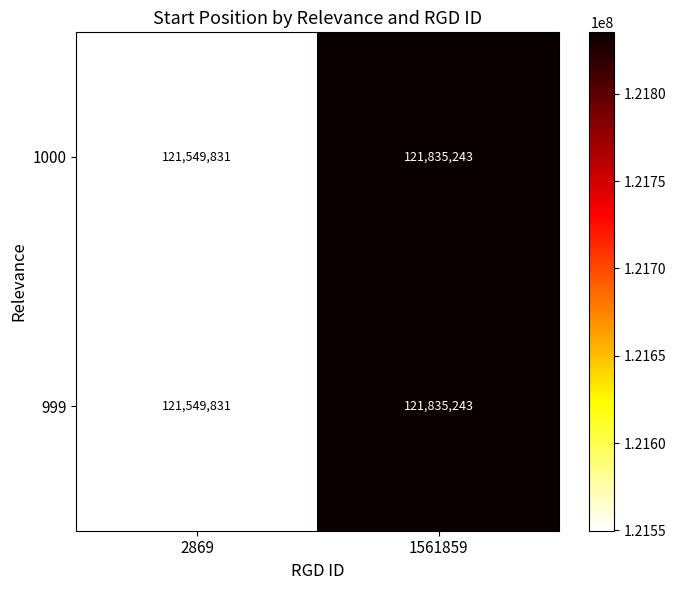

What value does the 999 series have at 2869, to the nearest 10?

121549830